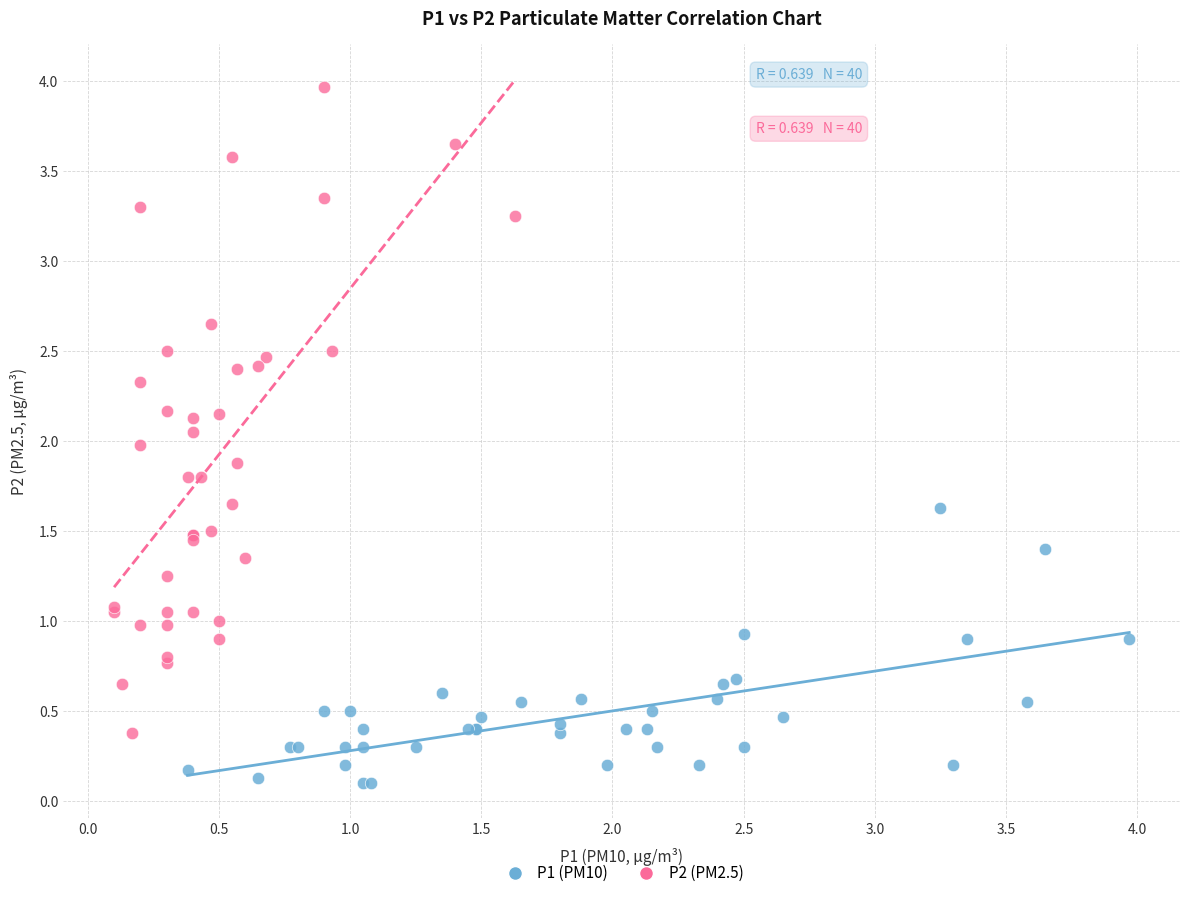

Which series contains the lowest Y value?

P1 (PM10)